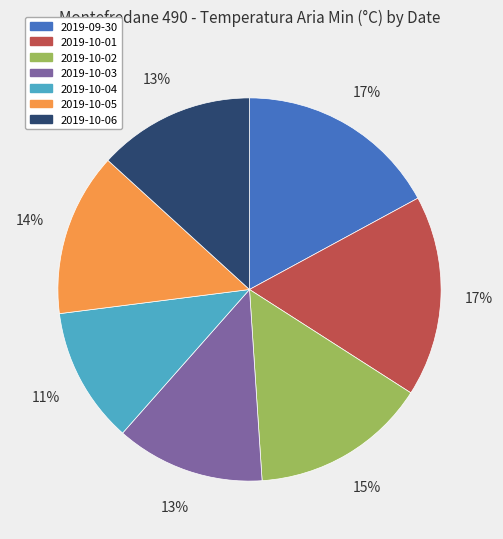

To the nearest percent, what is the average slice percentage?

14%